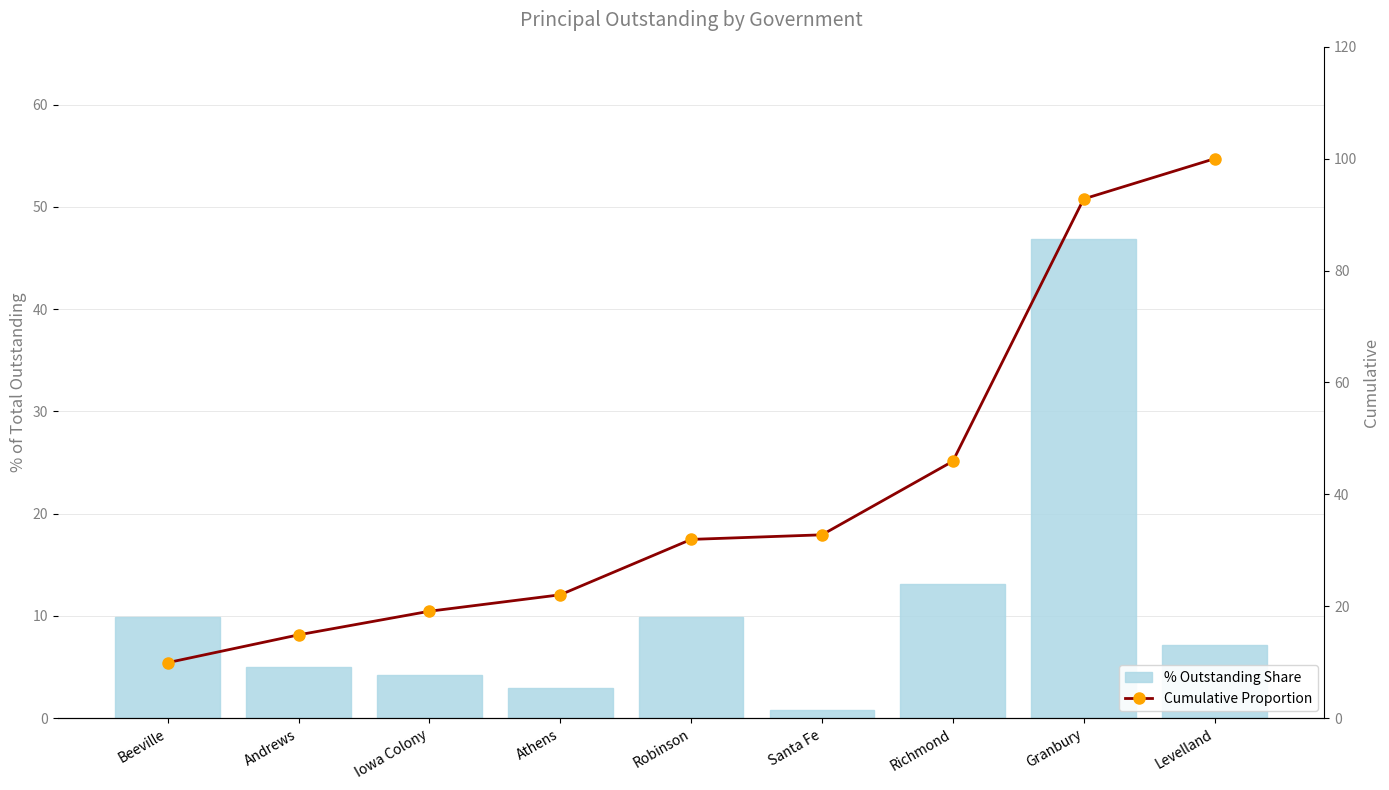

What is the smallest value displayed?

0.8